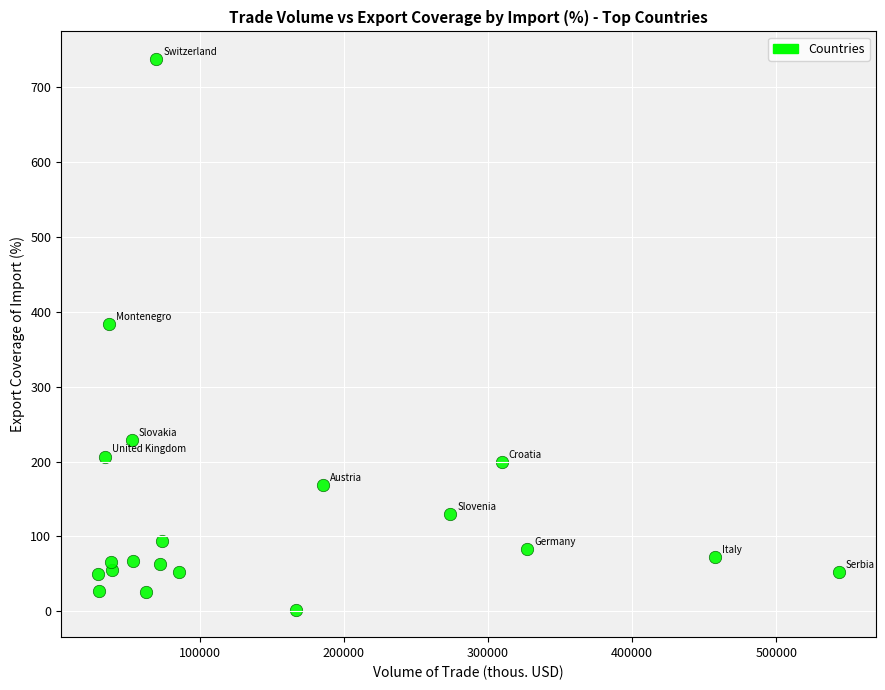

What Y value in the scatter plot is closest to 369?

383.8